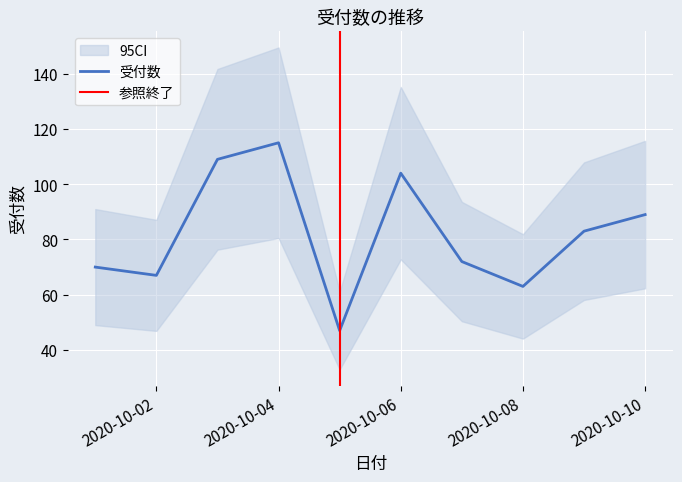

How many data points are less than 83?

5